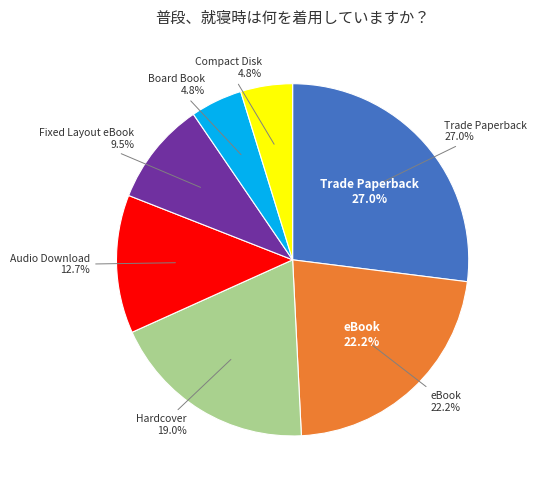

What percentage is NOT represented by Hardcover?

81.0%